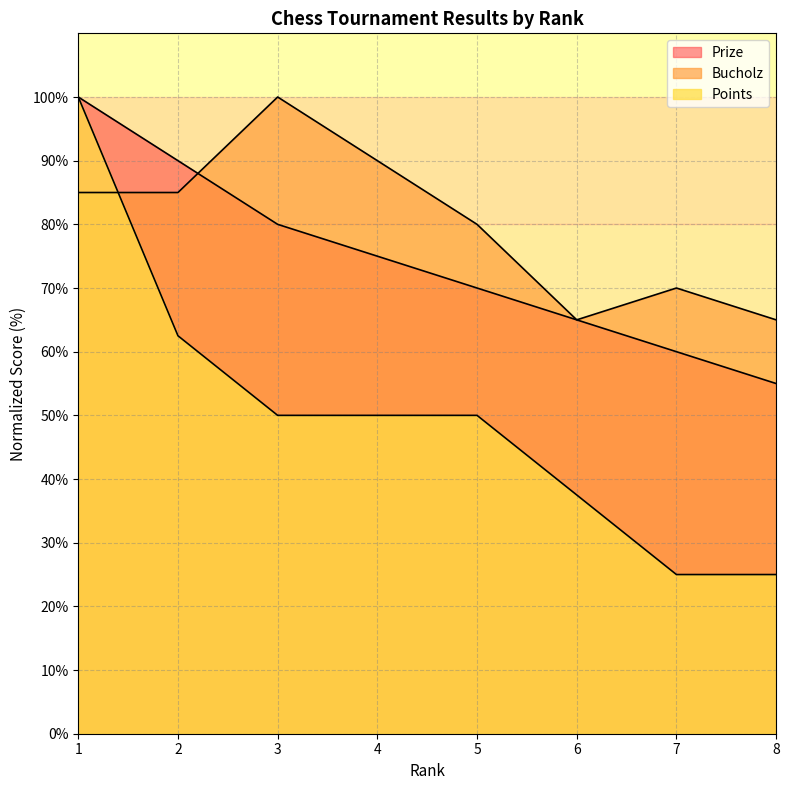

What is the value of the Points point at the 3rd from the left?

50.0